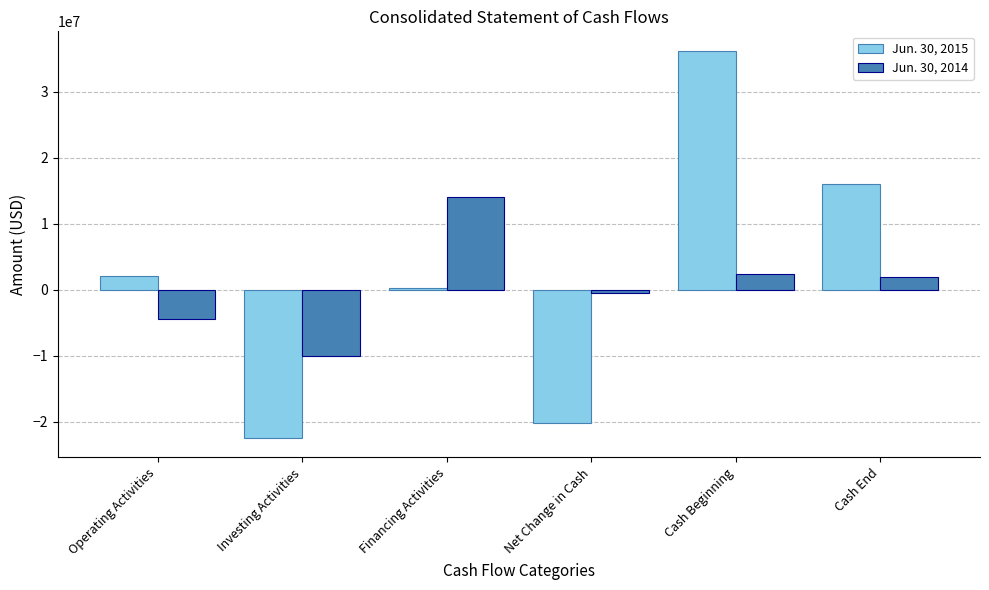

What is the label of the 1st bar from the left?

Operating Activities